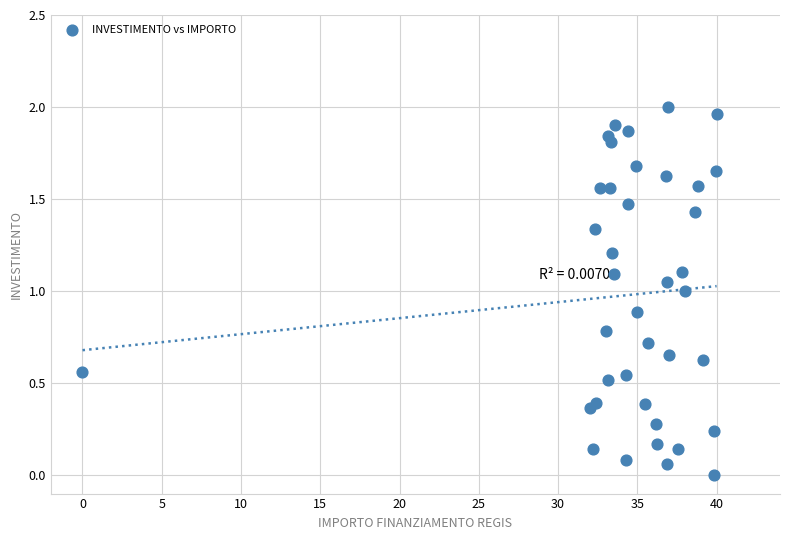

What is the range of X values (max minus min)?

40.0